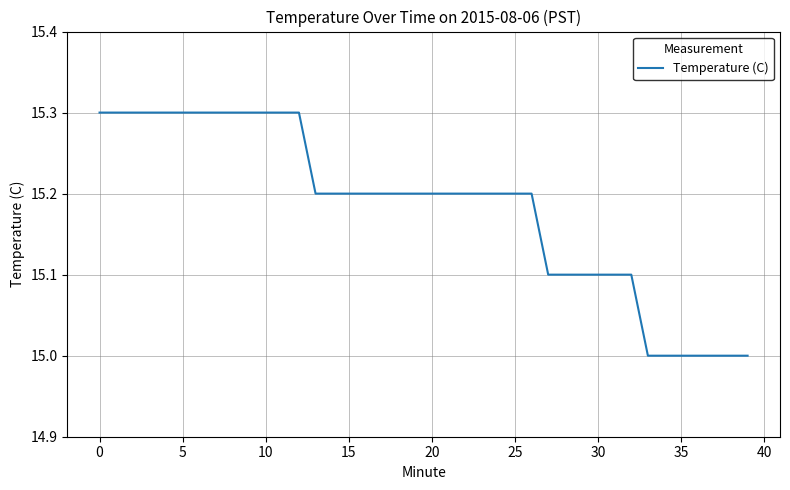

What is the smallest value displayed?

15.0